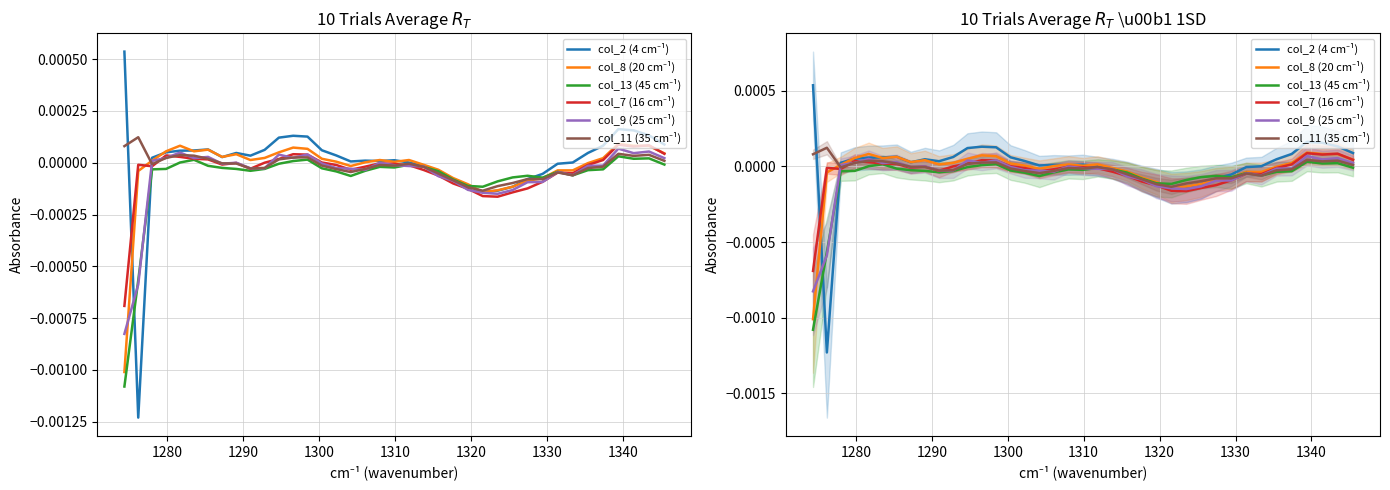

Reading left to right, list all the values displayed in this chart.

col_2 (4 cm⁻¹): 0.0	-0.0	0.0	0.0	0.0	0.0	0.0	0.0	0.0	0.0	0.0	0.0	0.0	0.0	0.0	0.0	0.0	0.0	0.0	0.0	0.0	-0.0	-0.0	-0.0	-0.0	-0.0	-0.0	-0.0	-0.0	-0.0	-0.0	0.0	0.0	0.0	0.0	0.0	0.0	0.0
col_8 (20 cm⁻¹): -0.0	-0.0	0.0	0.0	0.0	0.0	0.0	0.0	0.0	0.0	0.0	0.0	0.0	0.0	0.0	0.0	-0.0	0.0	0.0	0.0	0.0	-0.0	-0.0	-0.0	-0.0	-0.0	-0.0	-0.0	-0.0	-0.0	-0.0	-0.0	-0.0	0.0	0.0	0.0	0.0	0.0
col_13 (45 cm⁻¹): -0.0	-0.0	-0.0	-0.0	0.0	0.0	-0.0	-0.0	-0.0	-0.0	-0.0	-0.0	0.0	0.0	-0.0	-0.0	-0.0	-0.0	-0.0	-0.0	-0.0	-0.0	-0.0	-0.0	-0.0	-0.0	-0.0	-0.0	-0.0	-0.0	-0.0	-0.0	-0.0	-0.0	0.0	0.0	0.0	-0.0
col_7 (16 cm⁻¹): -0.0	-0.0	-0.0	0.0	0.0	0.0	0.0	-0.0	-0.0	-0.0	0.0	0.0	0.0	0.0	0.0	-0.0	-0.0	-0.0	-0.0	-0.0	-0.0	-0.0	-0.0	-0.0	-0.0	-0.0	-0.0	-0.0	-0.0	-0.0	-0.0	-0.0	-0.0	0.0	0.0	0.0	0.0	0.0
col_9 (25 cm⁻¹): -0.0	-0.0	0.0	0.0	0.0	0.0	0.0	-0.0	0.0	-0.0	-0.0	0.0	0.0	0.0	-0.0	-0.0	-0.0	-0.0	-0.0	-0.0	-0.0	-0.0	-0.0	-0.0	-0.0	-0.0	-0.0	-0.0	-0.0	-0.0	-0.0	-0.0	-0.0	-0.0	0.0	0.0	0.0	0.0
col_11 (35 cm⁻¹): 0.0	0.0	-0.0	0.0	0.0	0.0	0.0	-0.0	-0.0	-0.0	-0.0	0.0	0.0	0.0	-0.0	-0.0	-0.0	-0.0	-0.0	-0.0	-0.0	-0.0	-0.0	-0.0	-0.0	-0.0	-0.0	-0.0	-0.0	-0.0	-0.0	-0.0	-0.0	-0.0	0.0	0.0	0.0	0.0